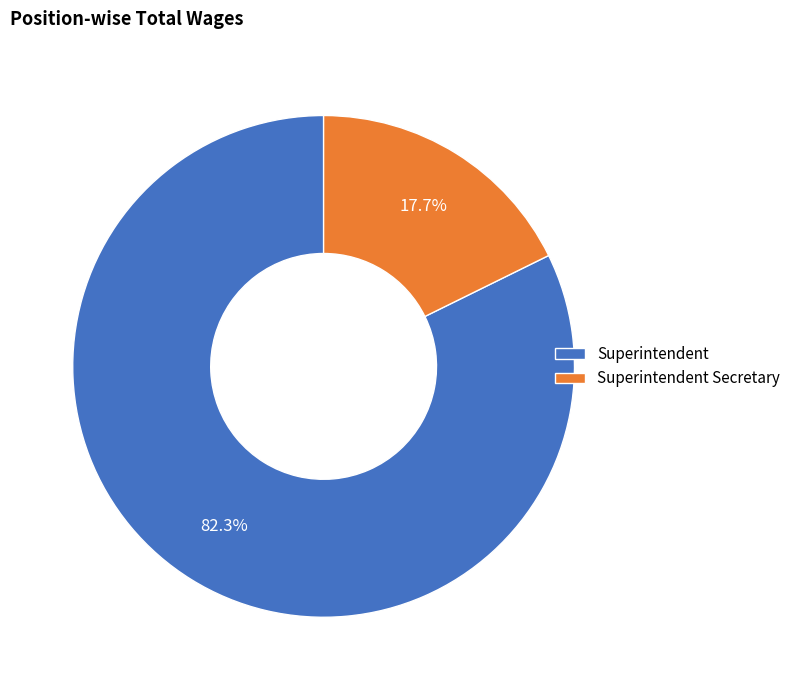

Is it true that Superintendent Secretary is 18% of the pie?

True